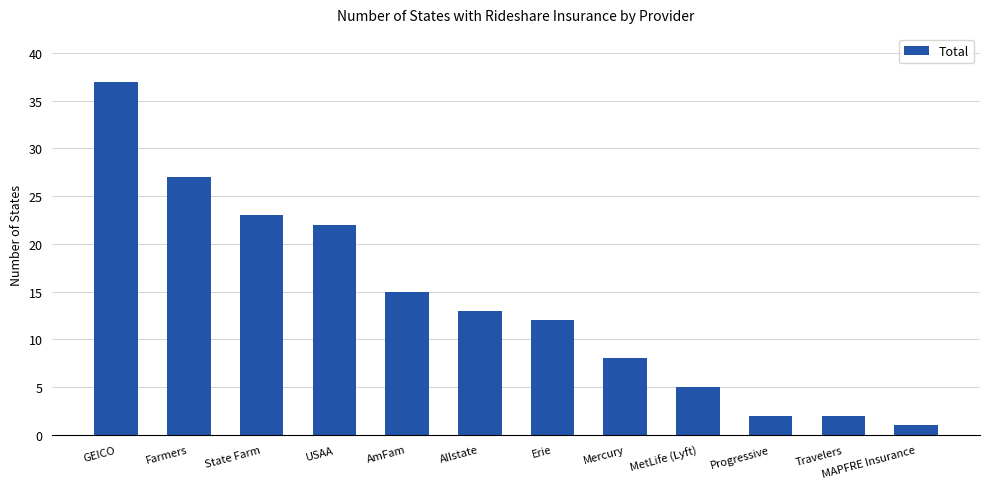

What is the change in value from GEICO to AmFam?

-22